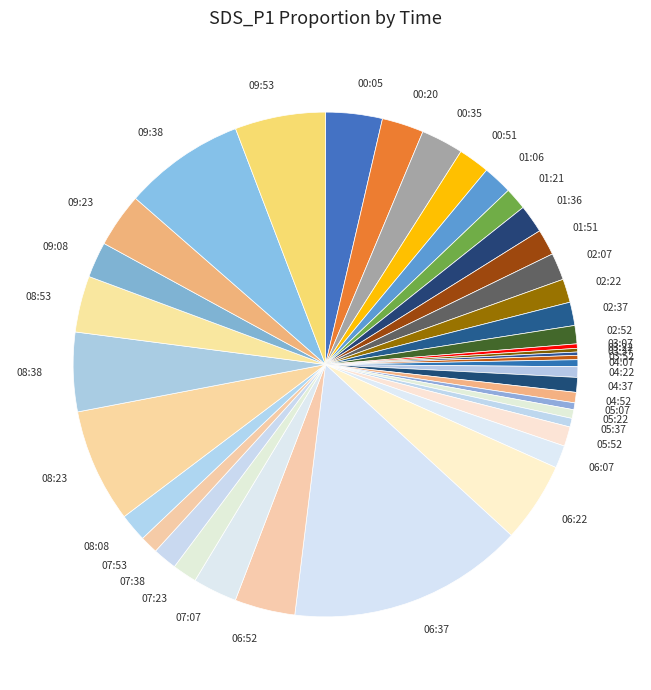

Approximately how many times larger is the value at 09:23 compared to 09:38?

0.4